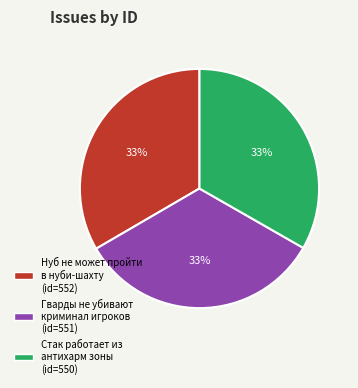

Is the sum of Нуб не может пройти в нуби-шахту and Гварды не убивают криминал игроков greater than half?

Yes